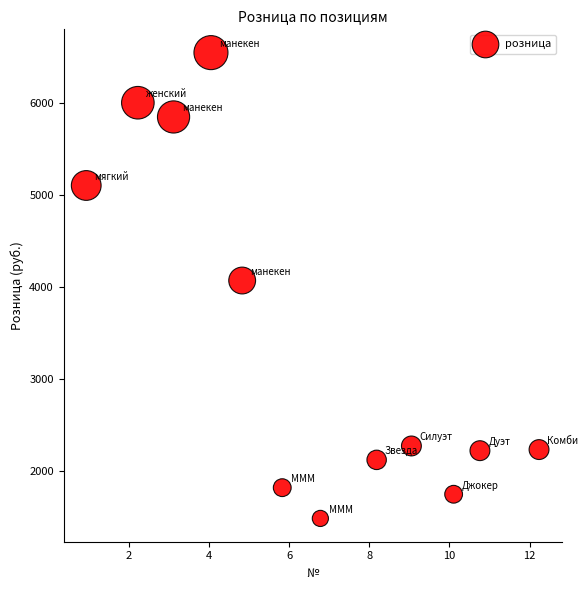

What is the range of Y values (max minus min)?

5070.2